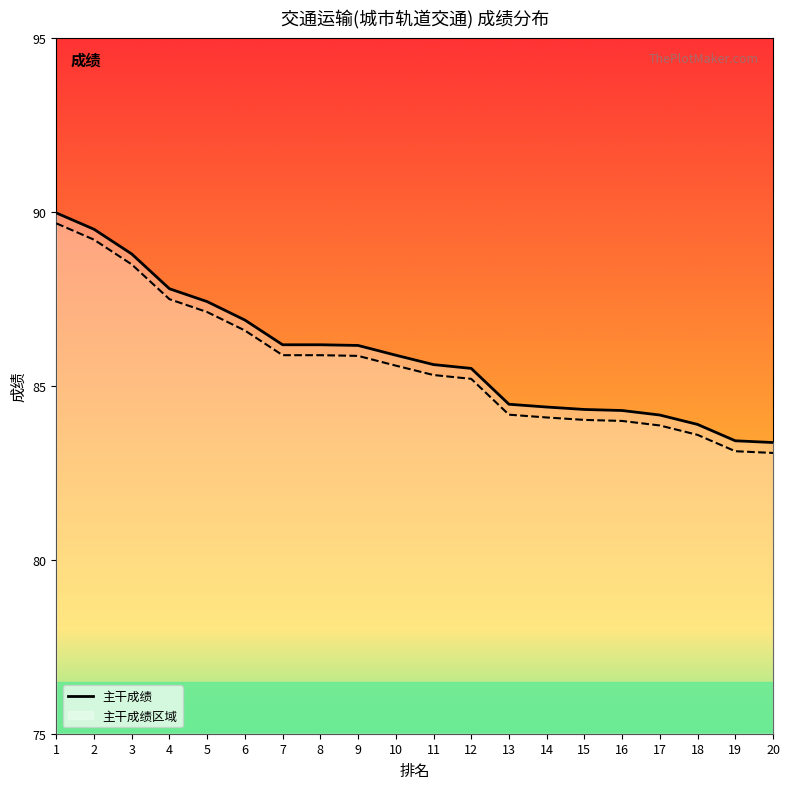

How many lines are shown in the chart?

2